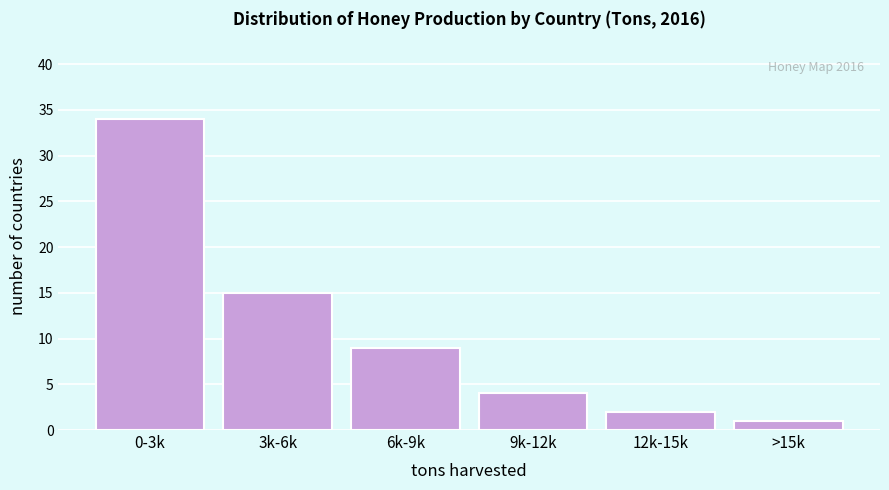

Reading left to right, transcribe all the data shown in this chart.

0-3k=34	3k-6k=15	6k-9k=9	9k-12k=4	12k-15k=2	>15k=1